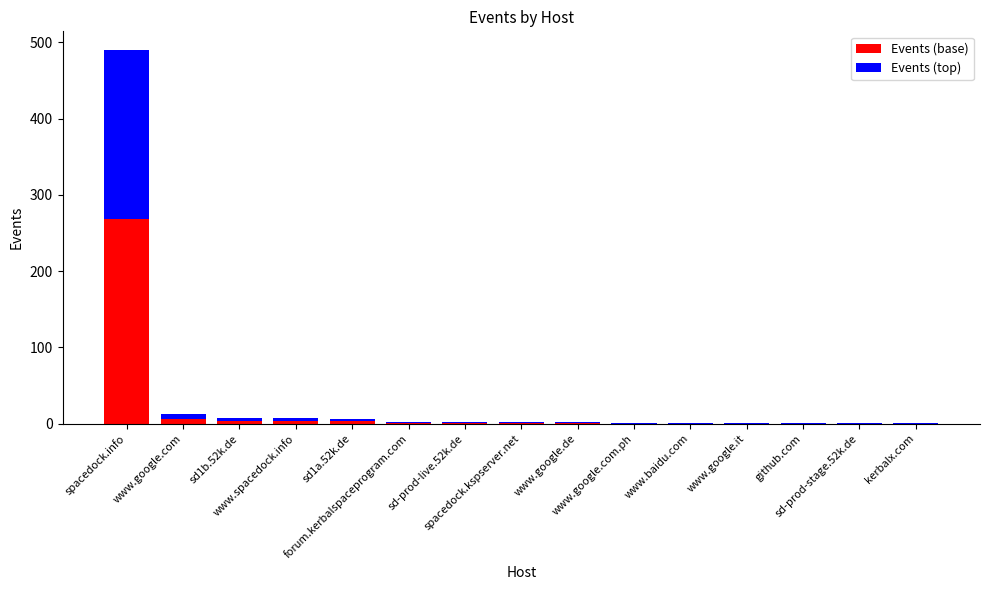

What is the label of the 11th bar from the left?

www.baidu.com